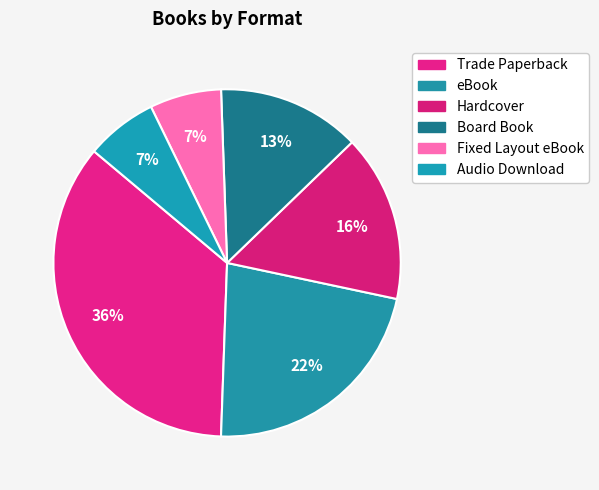

True or false: Hardcover accounts for 26% of the total.

False